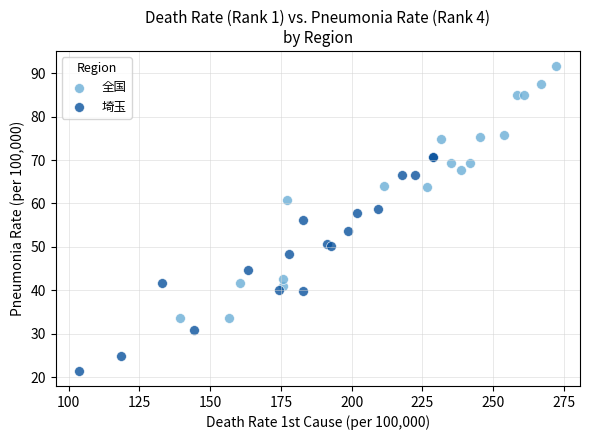

What are all the series names shown in the legend?

全国, 埼玉